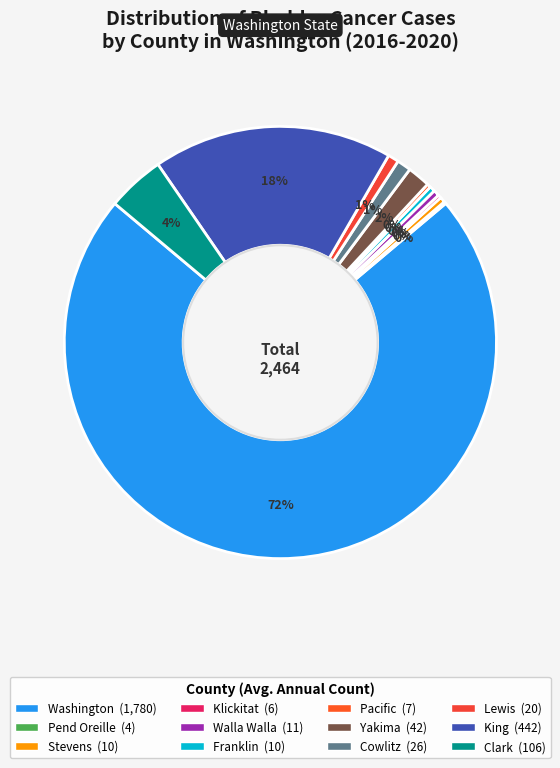

The Lewis slice represents 1% of the pie. True or false?

True